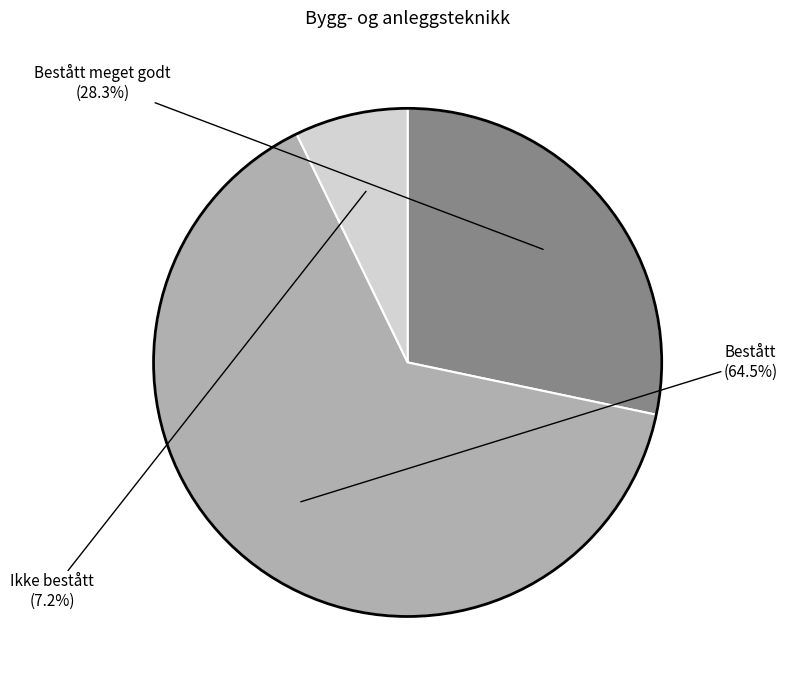

Is there any slice that represents more than half of the pie?

Yes